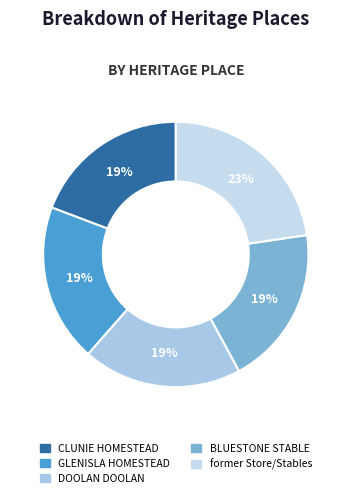

How many segments does this pie chart have?

5